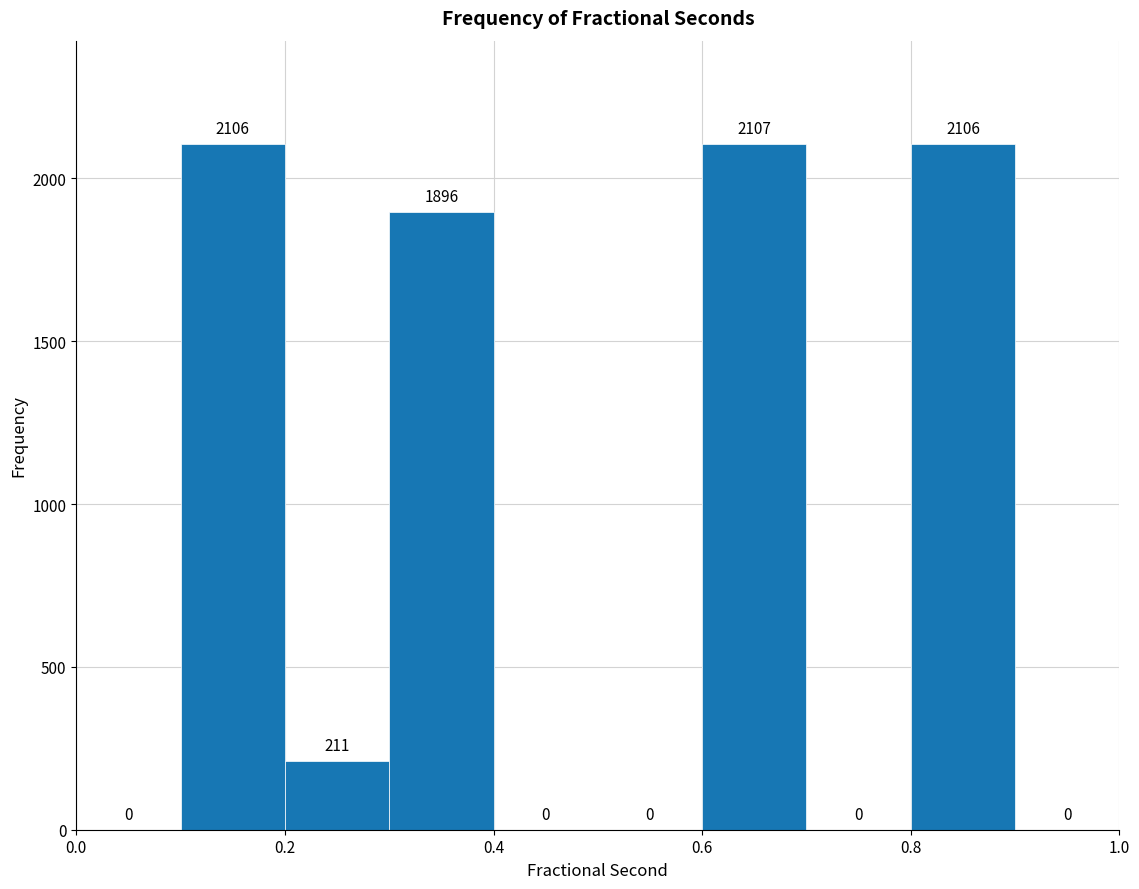

Reading left to right, transcribe this chart: for each bar, give the range it covers on the x-axis and its height.

0.0 to 0.1: 0
0.1 to 0.2: 2106
0.2 to 0.3: 211
0.3 to 0.4: 1896
0.4 to 0.5: 0
0.5 to 0.6: 0
0.6 to 0.7: 2107
0.7 to 0.8: 0
0.8 to 0.9: 2106
0.9 to 1.0: 0